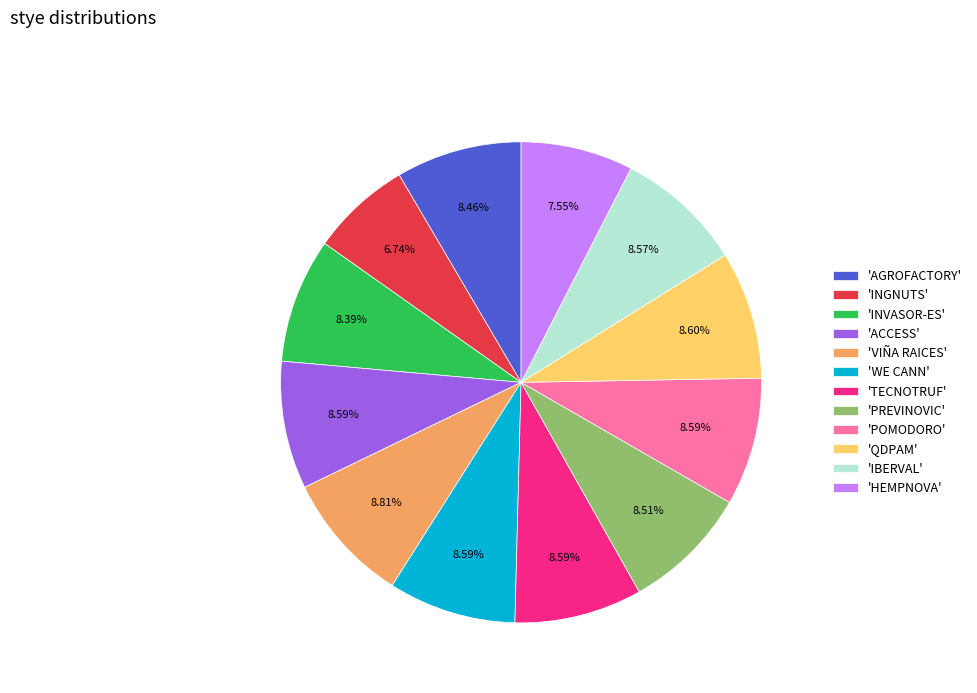

Which has a higher value, 'QDPAM' or 'INGNUTS'?

'QDPAM'